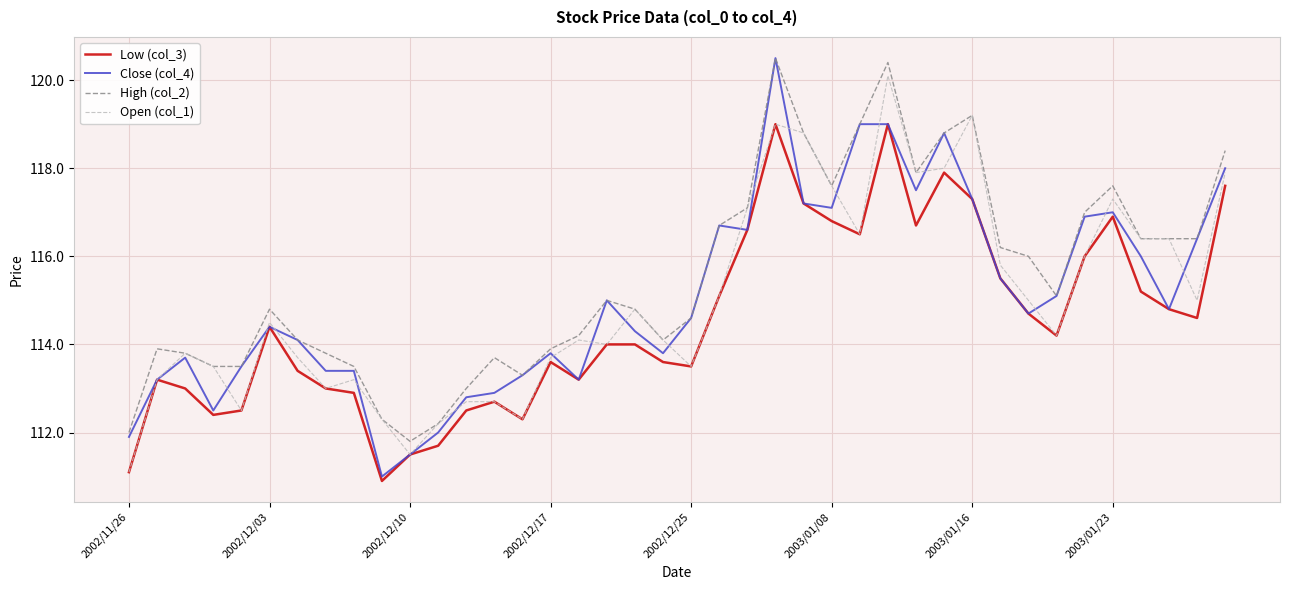

True or false: Low (col_3) and High (col_2) intersect in this chart.

False